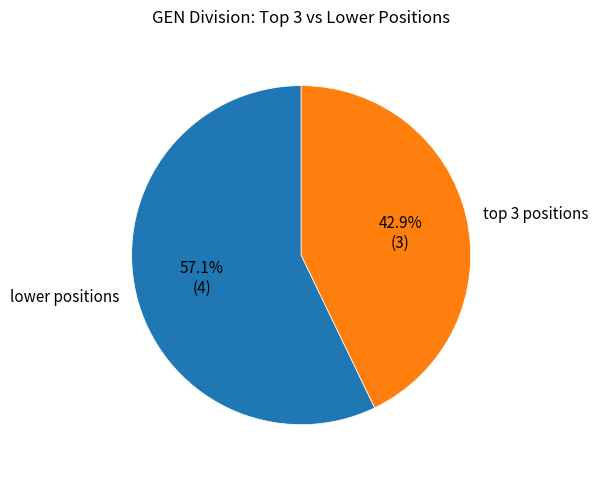

Which slice is the smallest?

top 3 positions